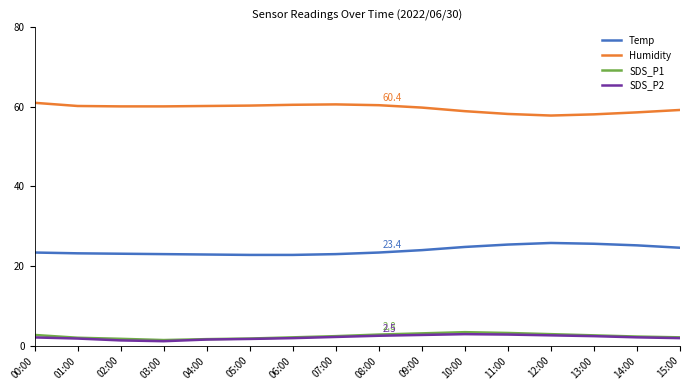

What is the approximate value of SDS_P1 at 01:00?

2.0